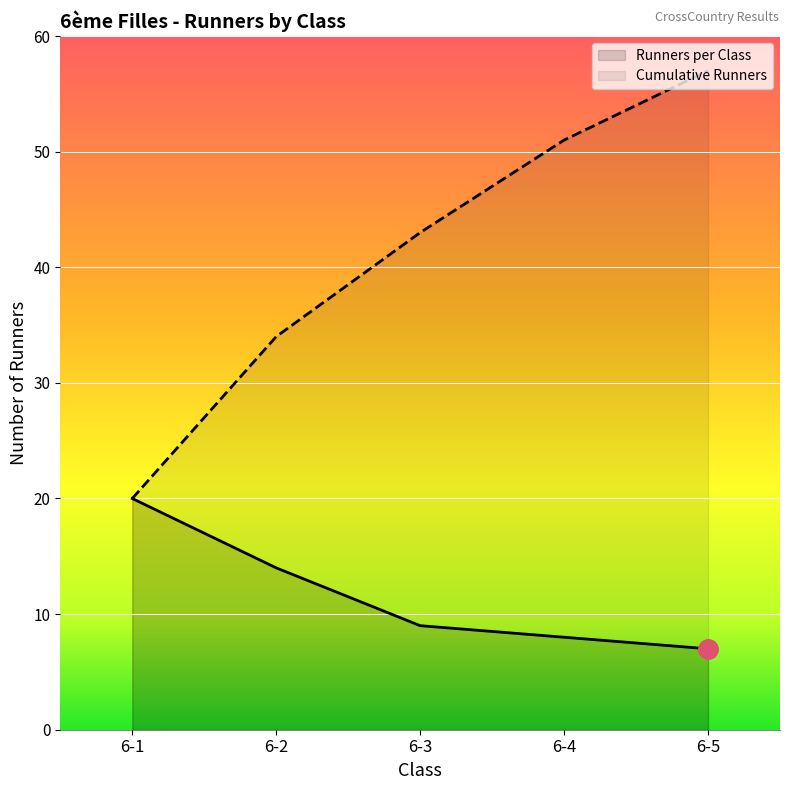

Reading left to right, extract all data points from this chart.

Runners per Class: 6-1=20	6-2=14	6-3=9	6-4=8	6-5=7
Cumulative Runners: 6-1=20	6-2=34	6-3=43	6-4=51	6-5=57